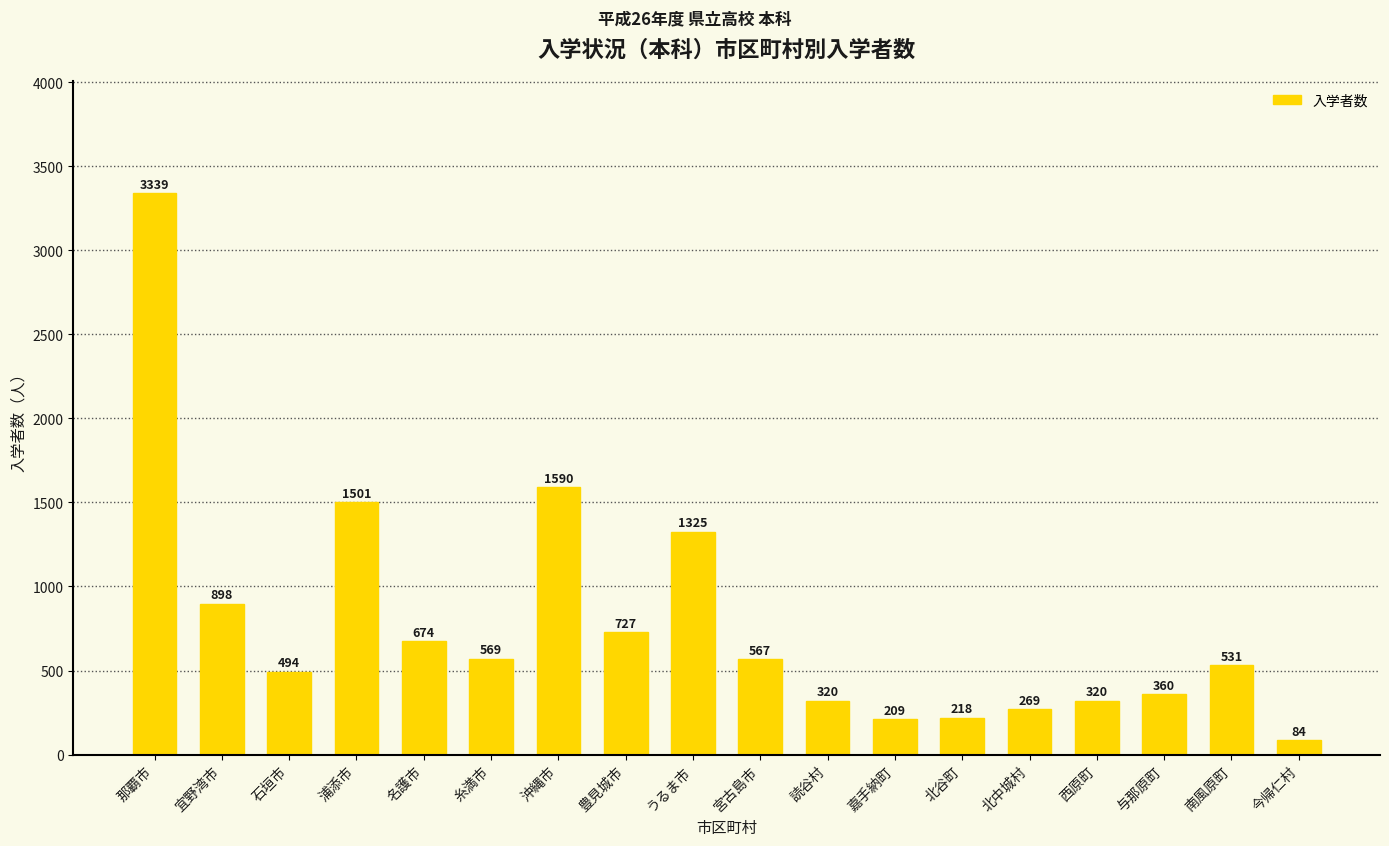

What is the approximate value at 今帰仁村?

84